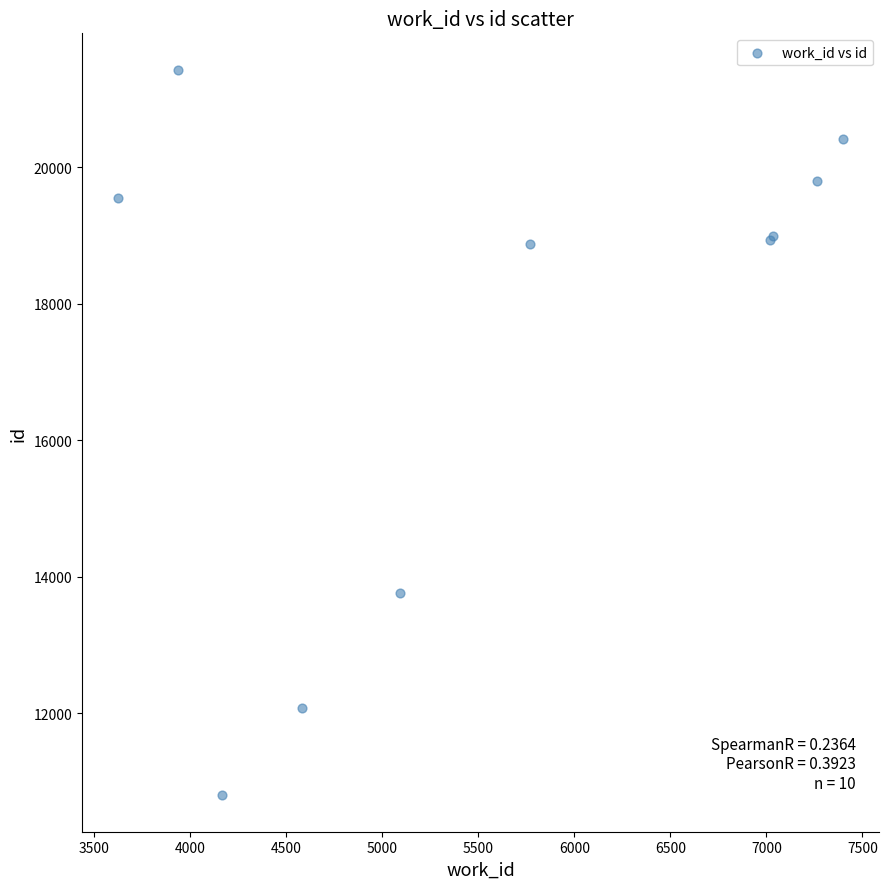

What Y value in the scatter plot is closest to 16113?

13766